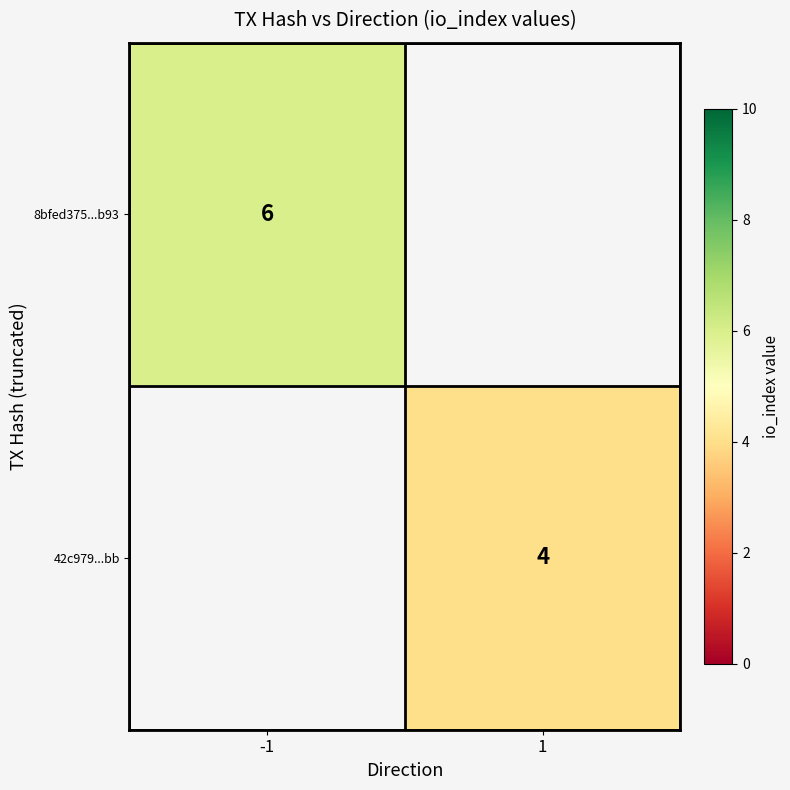

The value of 42c979...bb at 1 is 2. True or false?

False